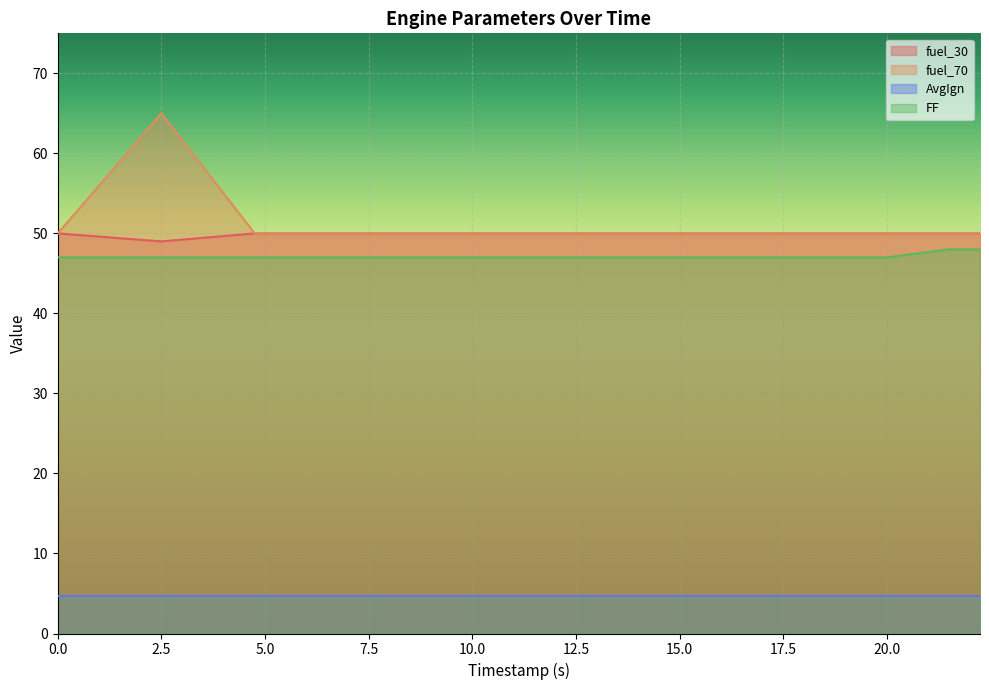

Rank the series by their maximum value, from lowest to highest.

AvgIgn, FF, fuel_30, fuel_70